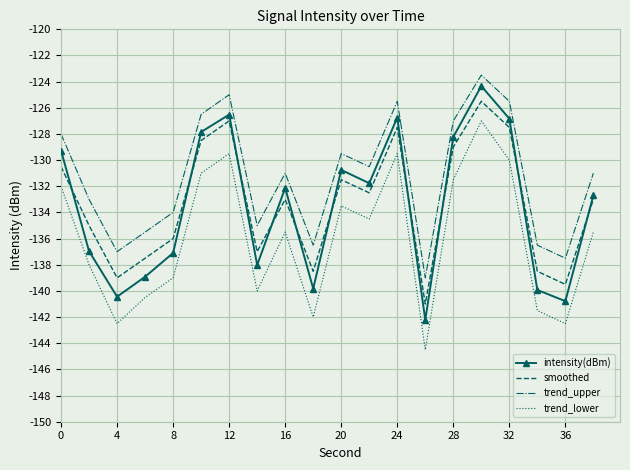

Which series has the largest range (max minus min)?

intensity(dBm)